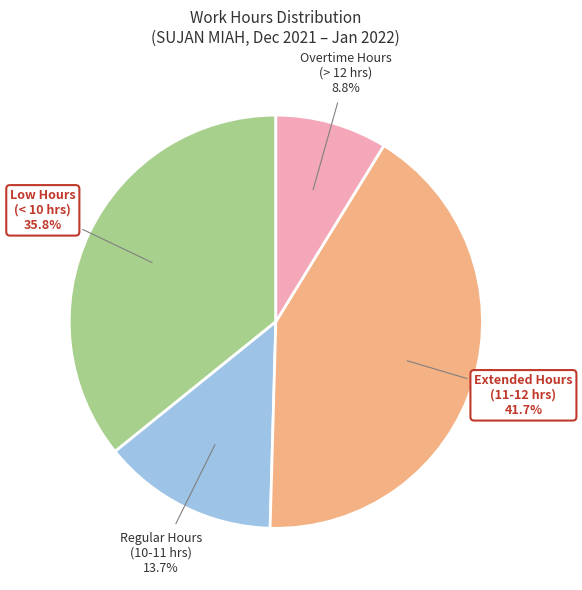

How many slices are in this pie chart?

4